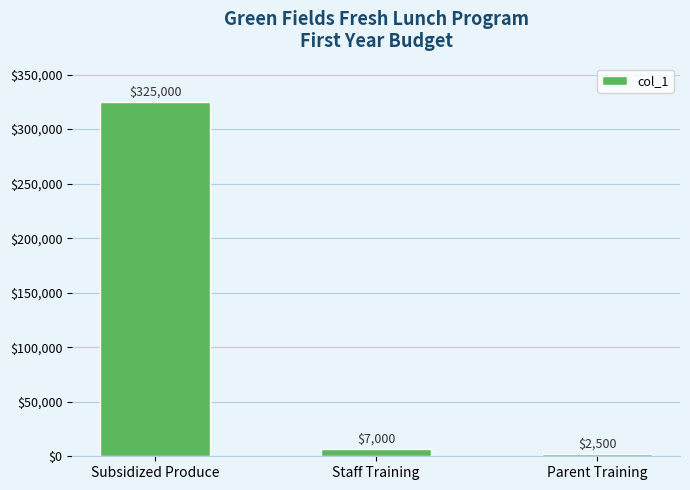

Reading left to right, extract all data points from this chart.

Subsidized Produce=325000	Staff Training=7000	Parent Training=2500